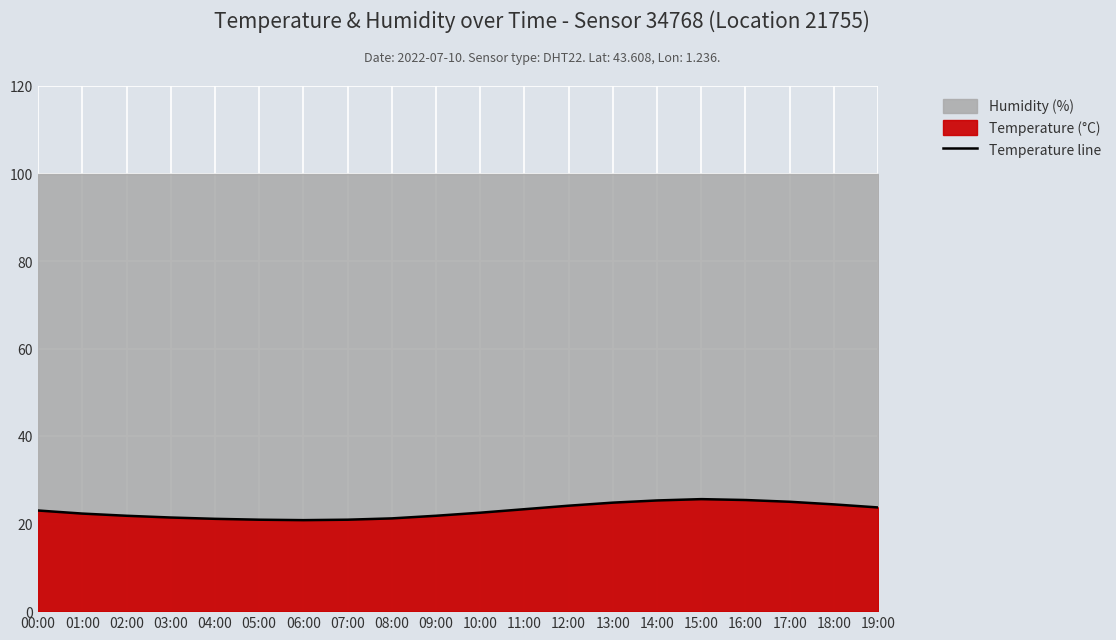

Reading right to left, transcribe all the data shown in this chart.

23.7	24.4	25.0	25.4	25.6	25.3	24.8	24.1	23.3	22.5	21.8	21.2	20.9	20.8	20.9	21.1	21.4	21.8	22.3	23.0